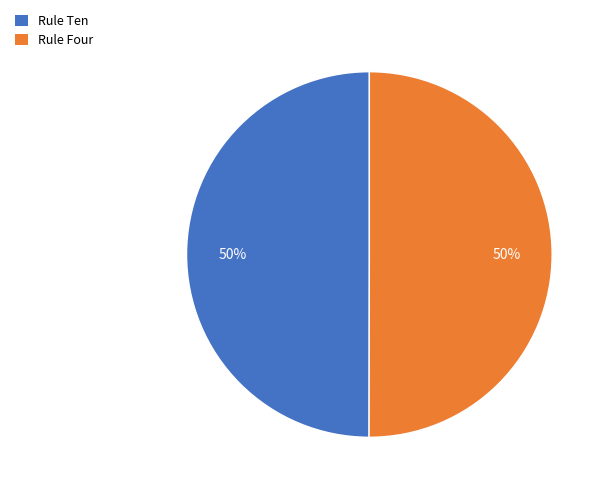

Approximately how many times larger is the value at Rule Ten compared to Rule Four?

1.0